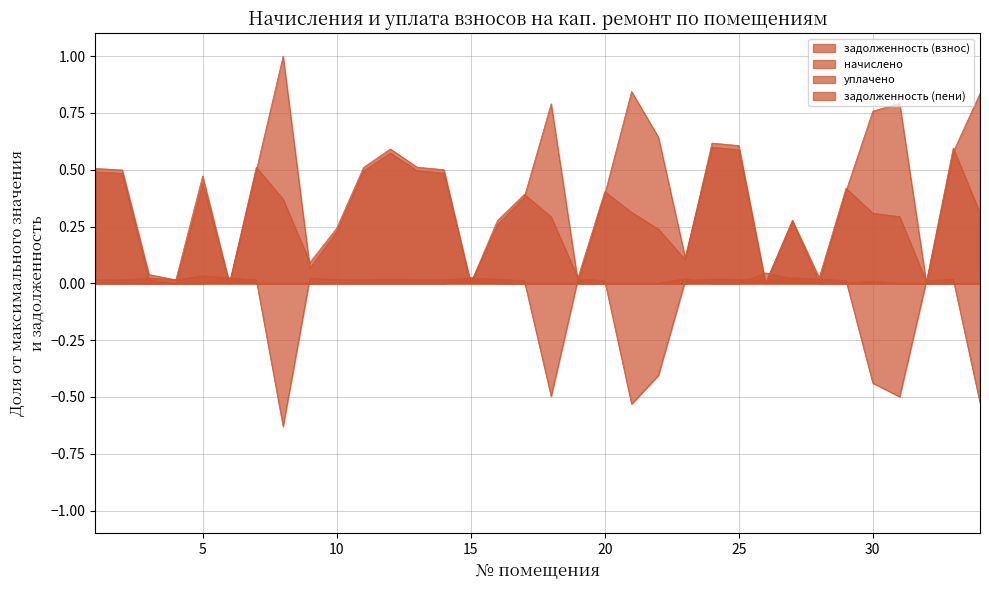

Rank the categories by задолженность (взнос) value from lowest to highest.

4, 6, 15, 32, 26, 19, 28, 3, 9, 23, 10, 16, 27, 17, 20, 29, 5, 2, 14, 1, 11, 7, 13, 12, 33, 25, 24, 22, 30, 18, 31, 34, 21, 8